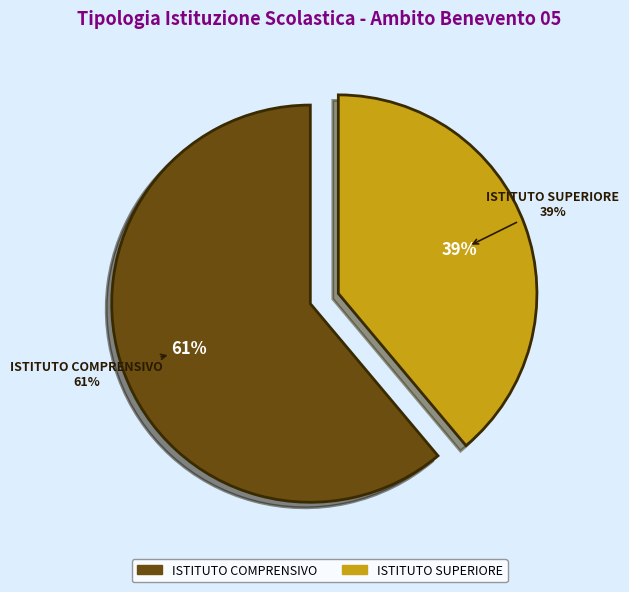

What is the change in value from ISTITUTO COMPRENSIVO to ISTITUTO SUPERIORE?

-4